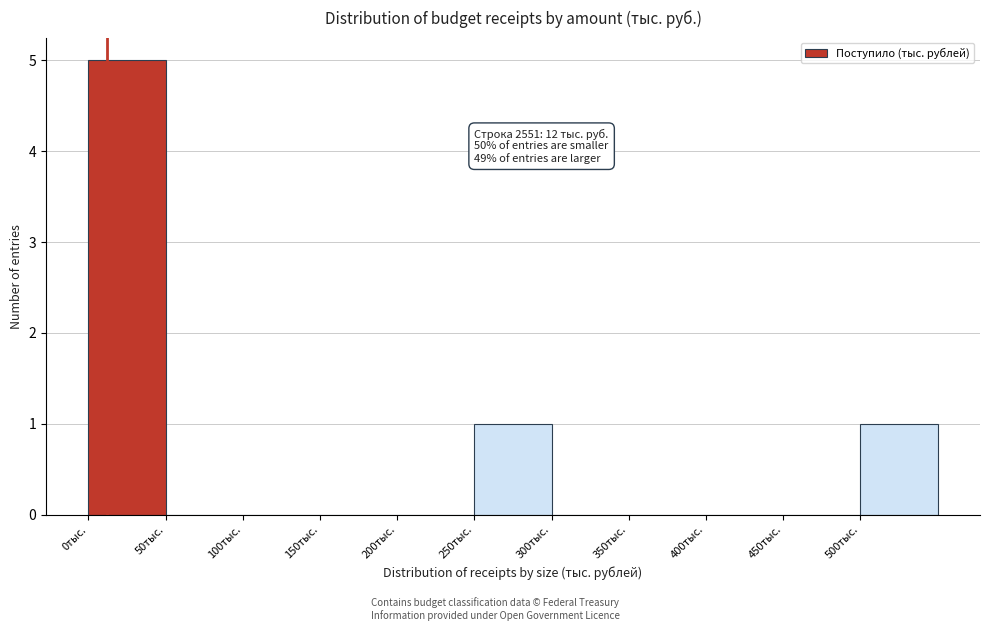

Which range on the x-axis has the tallest bar?

0 to 50